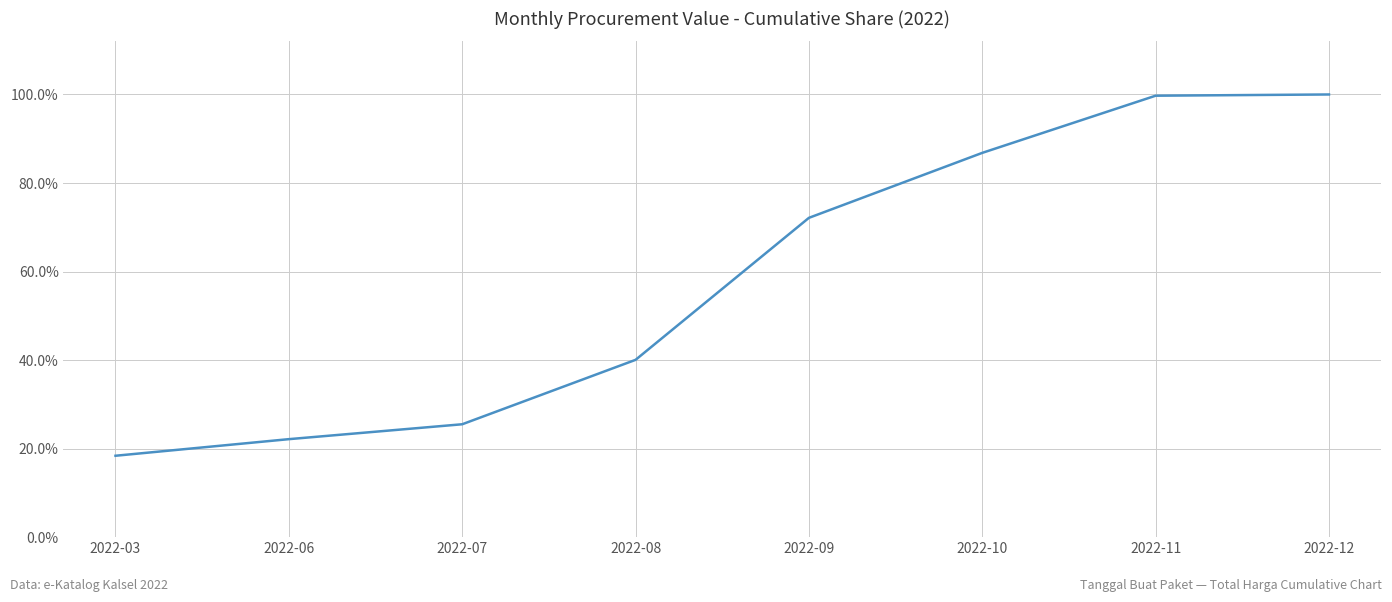

Approximately how many times larger is the value at 2022-03 compared to 2022-06?

0.8